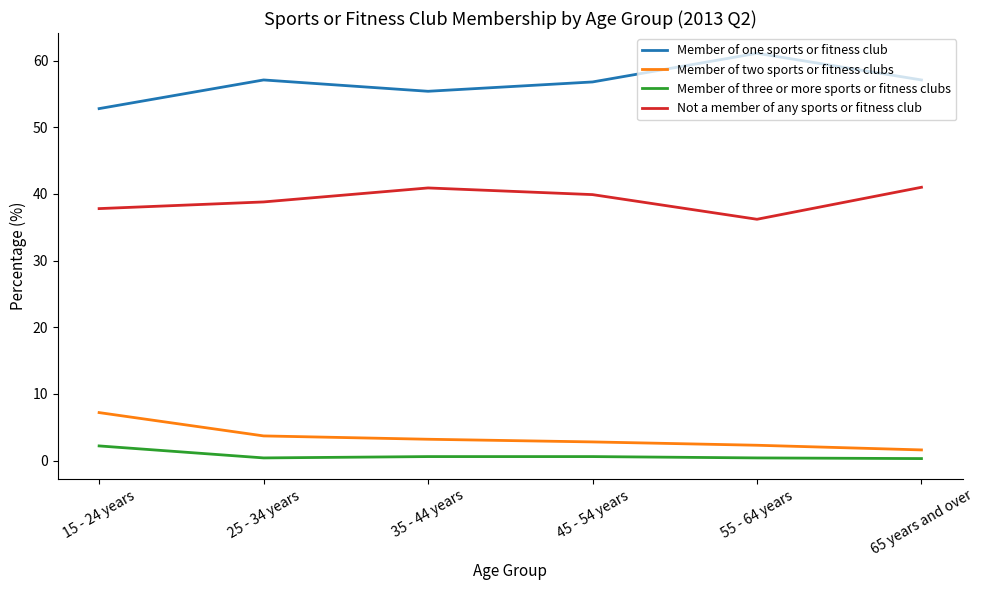

The value of Not a member of any sports or fitness club at 25 - 34 years is 68.5. True or false?

False